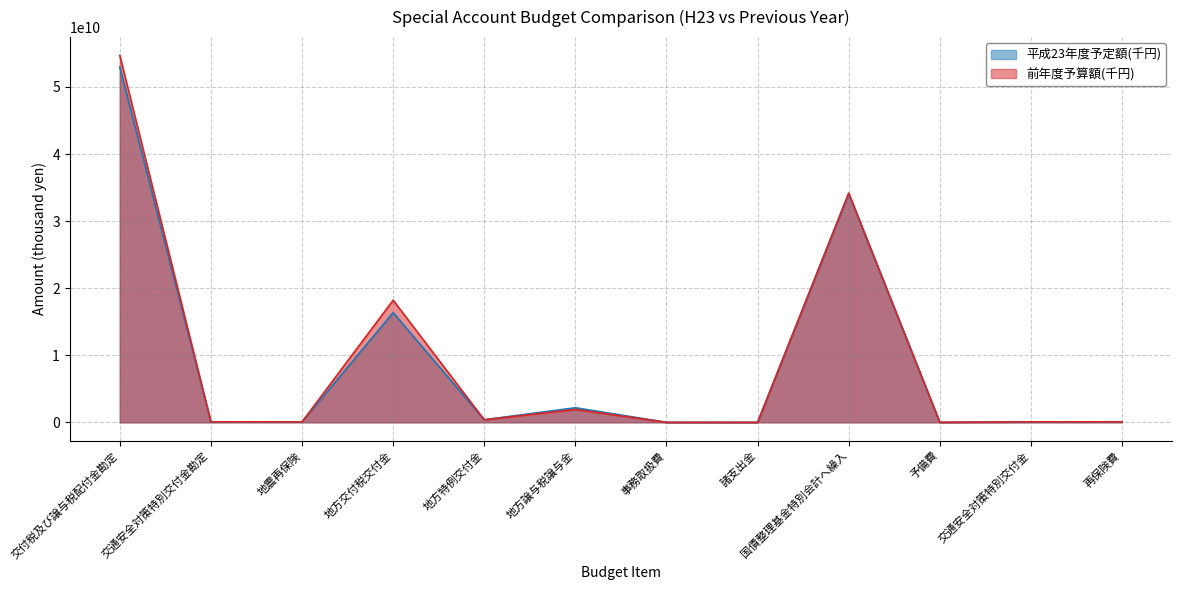

What is the minimum value for 前年度予算額(千円)?

500